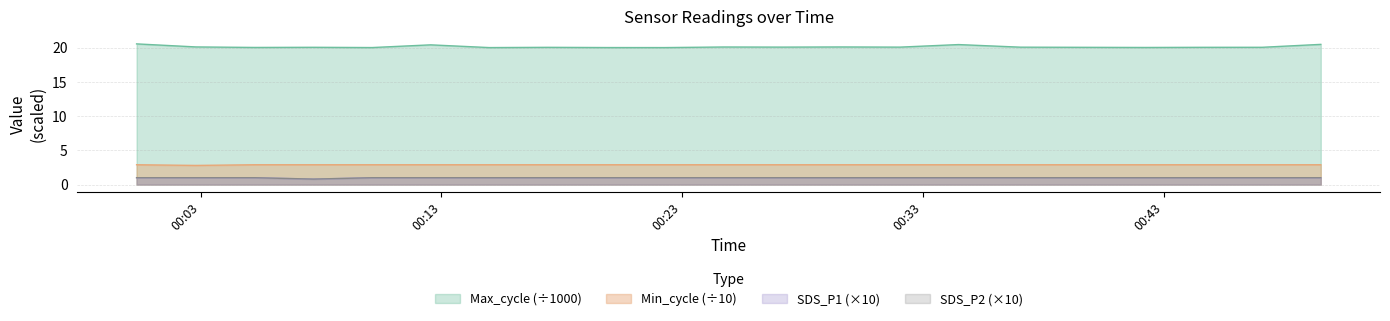

What is the average value of the SDS_P1 series?

1.0